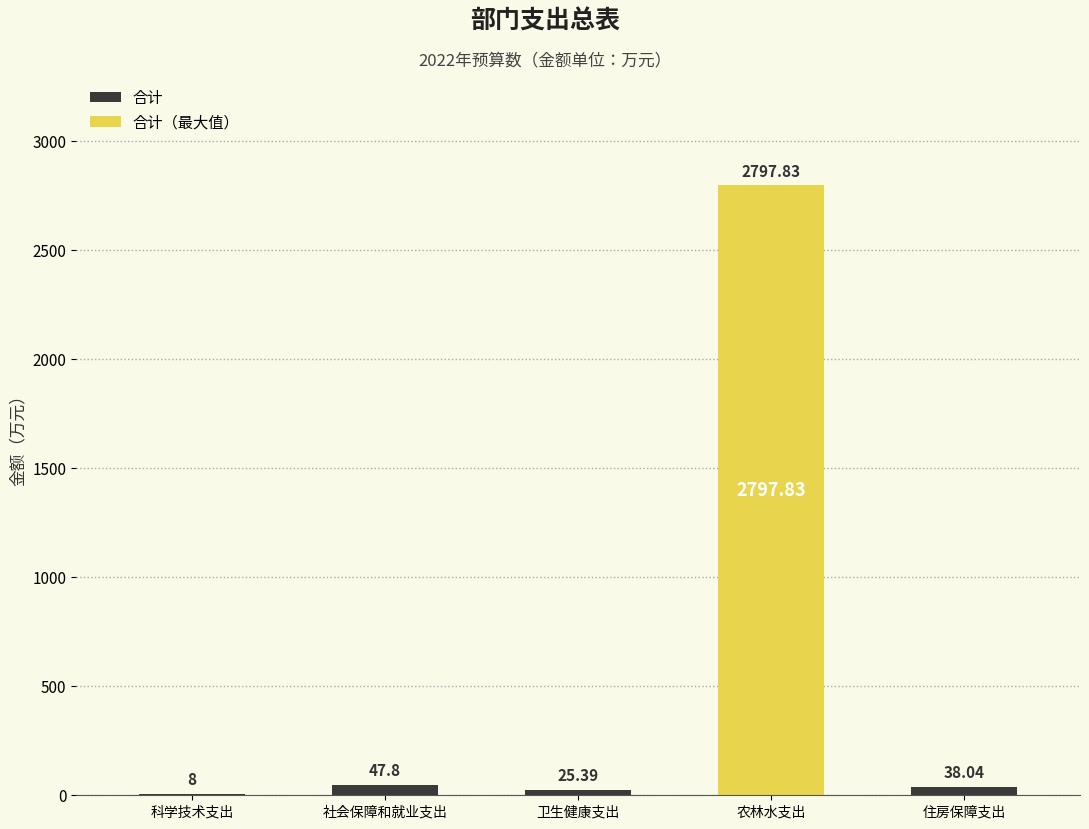

Between 卫生健康支出 and 科学技术支出, which is larger?

卫生健康支出